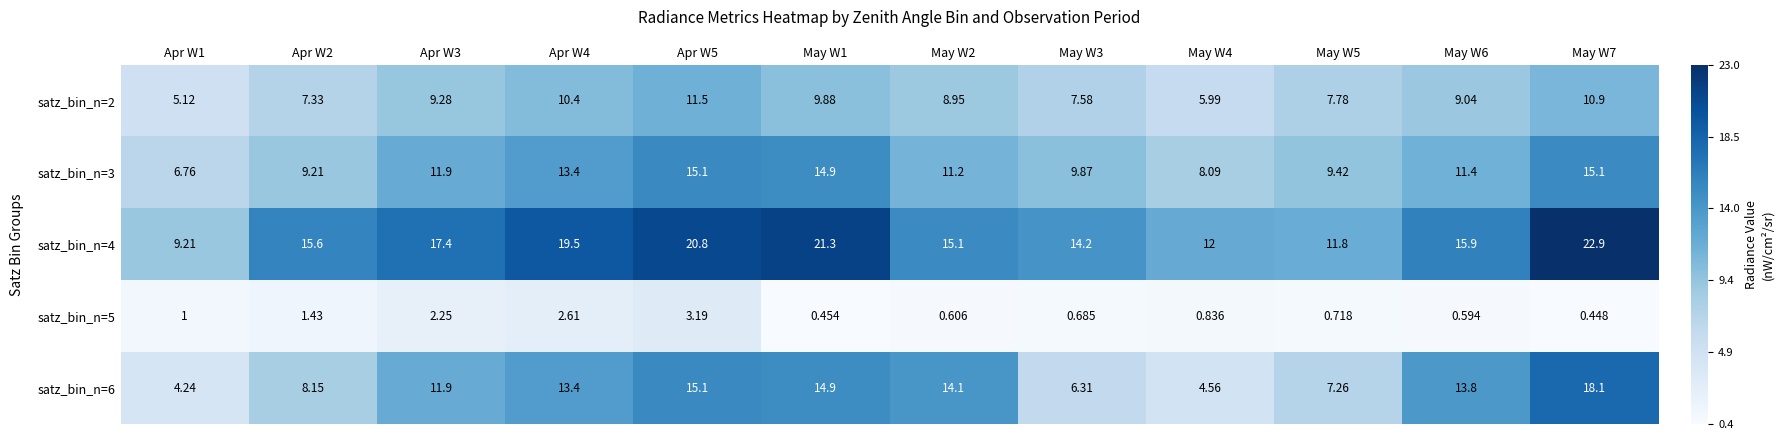

Rank the series by their maximum value, from lowest to highest.

satz_bin_n=5, satz_bin_n=2, satz_bin_n=3, satz_bin_n=6, satz_bin_n=4